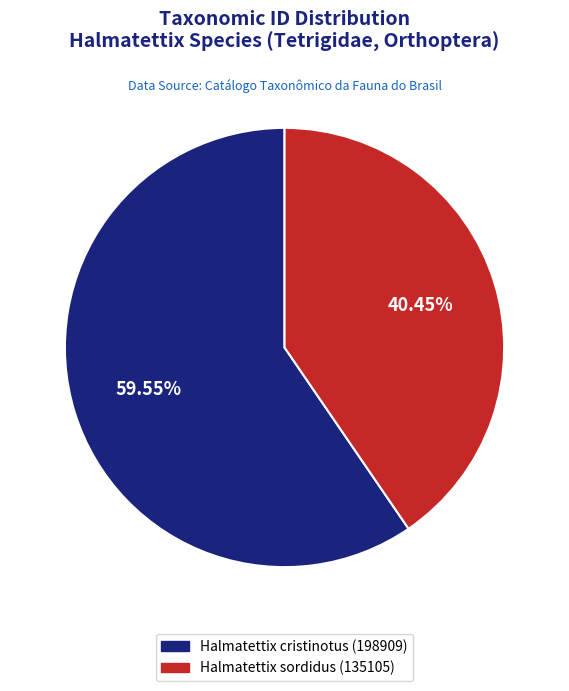

Which has a higher value, Halmatettix sordidus (135105) or Halmatettix cristinotus (198909)?

Halmatettix cristinotus (198909)